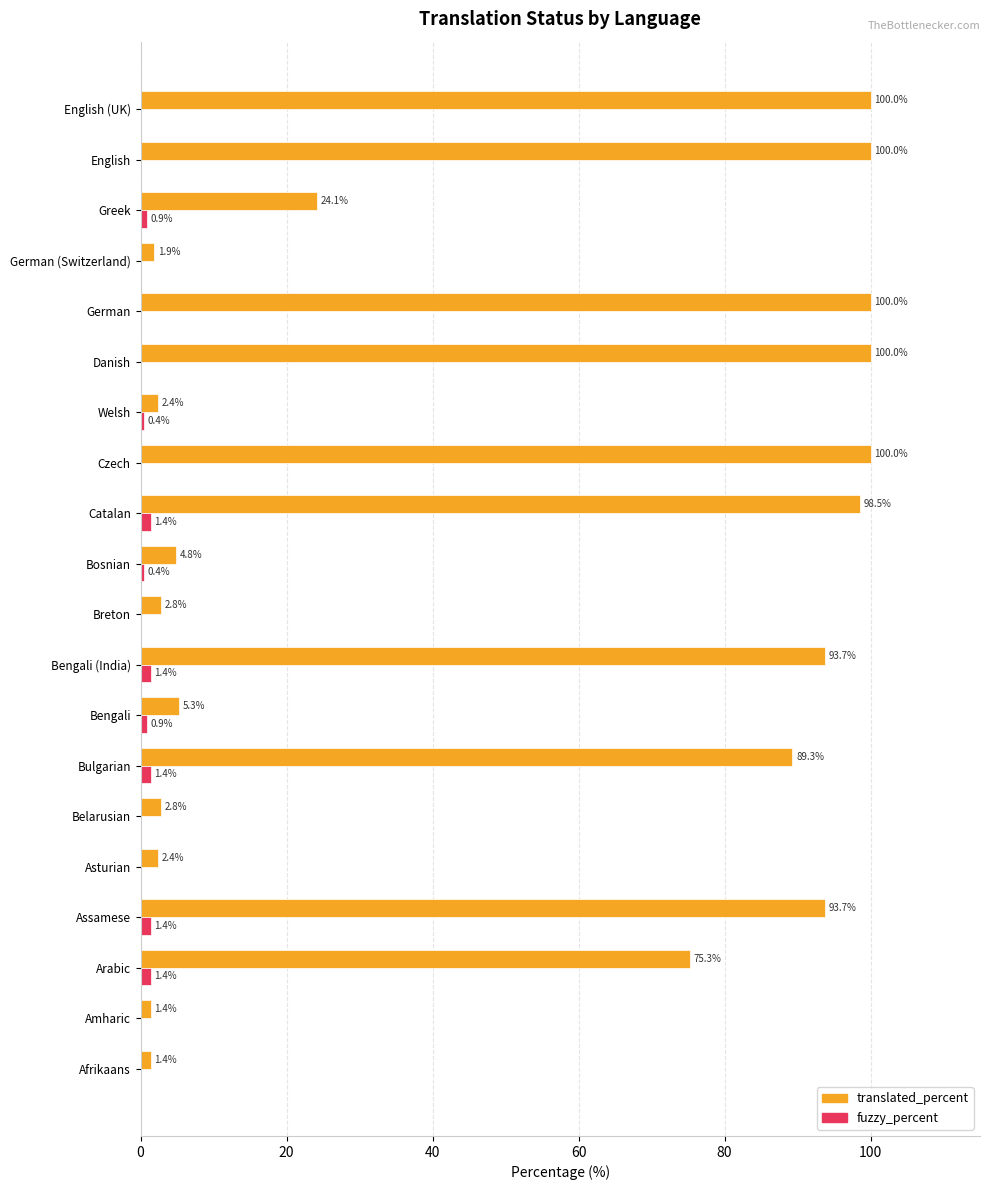

The fuzzy_percent series shows 0.9 at Greek. True or false?

True